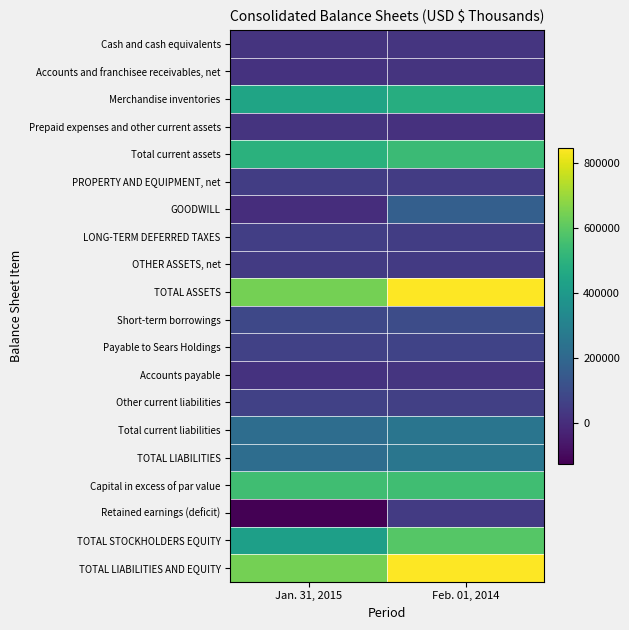

Which series changed the most between Jan. 31, 2015 and Feb. 01, 2014?

TOTAL ASSETS